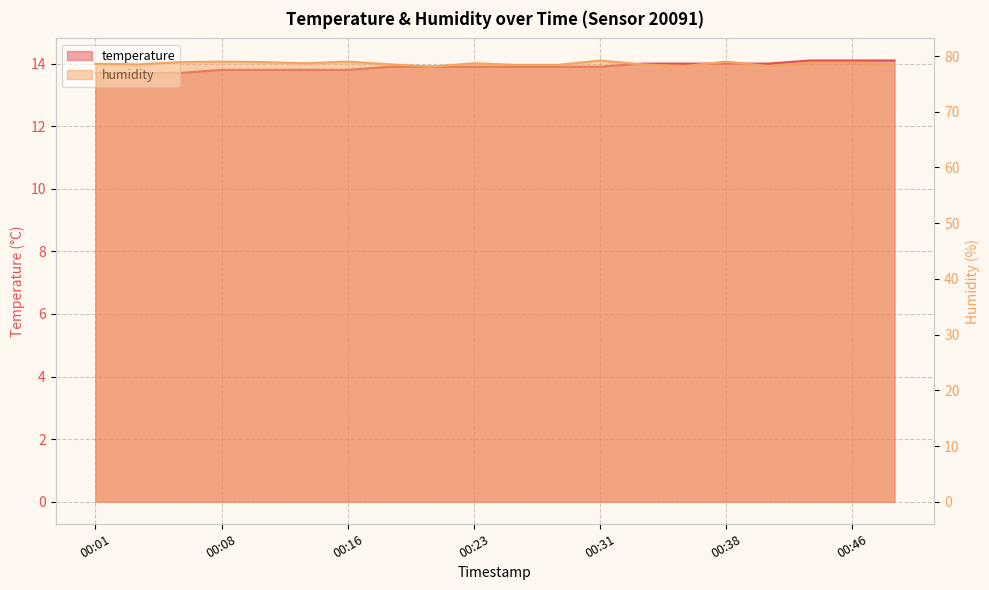

What is the difference between the second highest and minimum values in the humidity series?

0.9